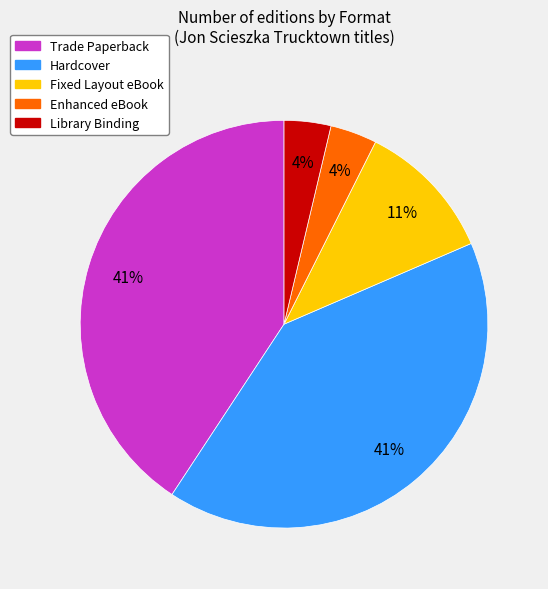

Between Trade Paperback and Fixed Layout eBook, which is larger?

Trade Paperback